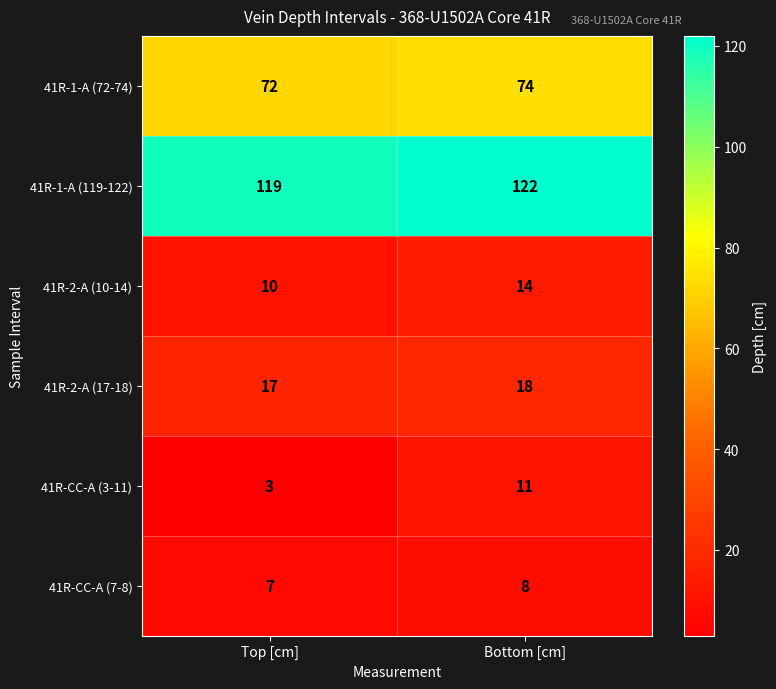

Reading left to right, transcribe all the data shown in this chart.

41R-1-A (72-74): 72	74
41R-1-A (119-122): 119	122
41R-2-A (10-14): 10	14
41R-2-A (17-18): 17	18
41R-CC-A (3-11): 3	11
41R-CC-A (7-8): 7	8